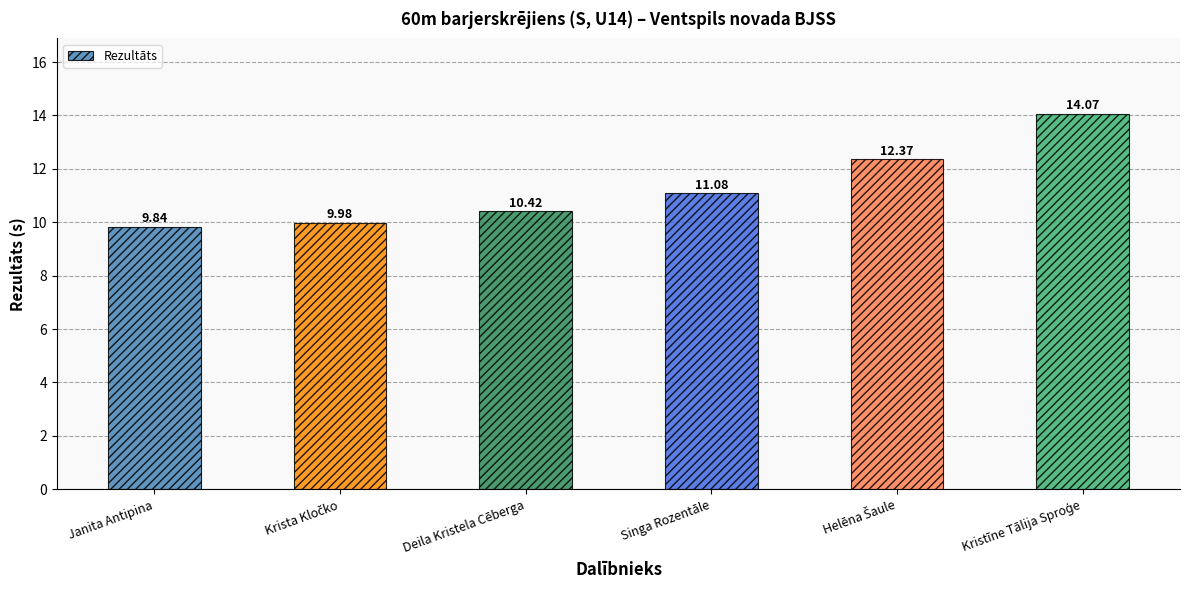

The value at Singa Rozentāle is 6.7. True or false?

False